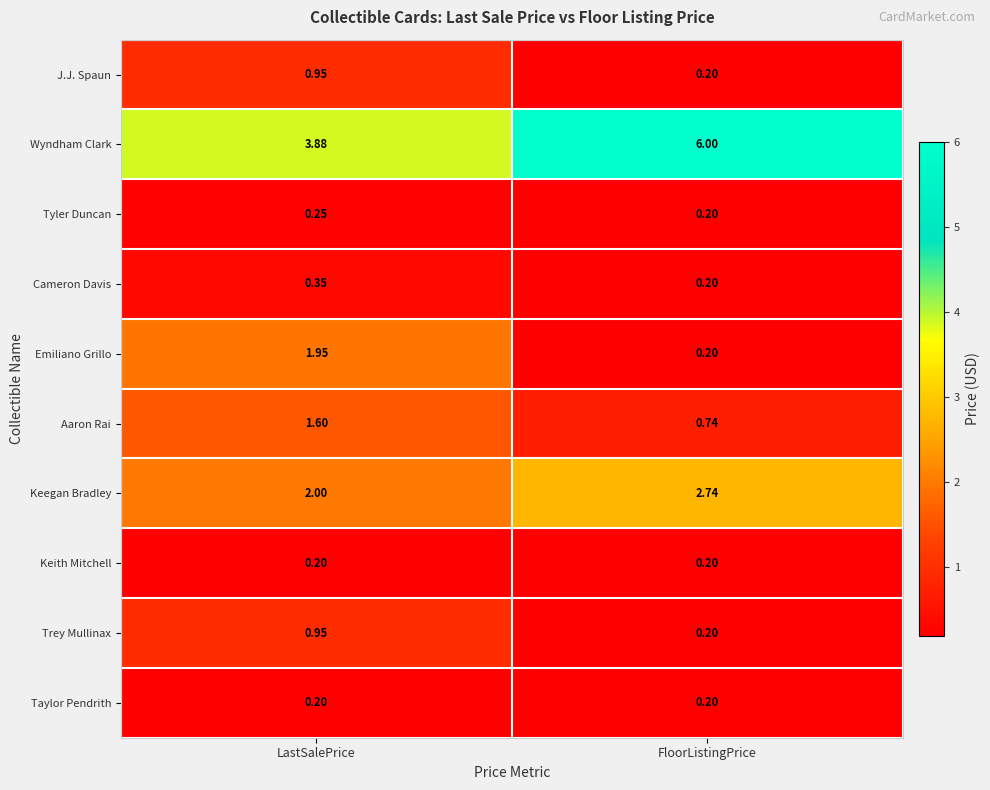

Which label corresponds to the largest value in the chart?

FloorListingPrice